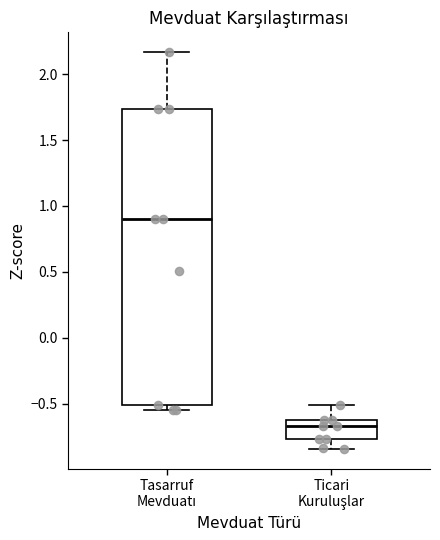

Which box's median line is the lowest?

Ticari Kuruluşlar